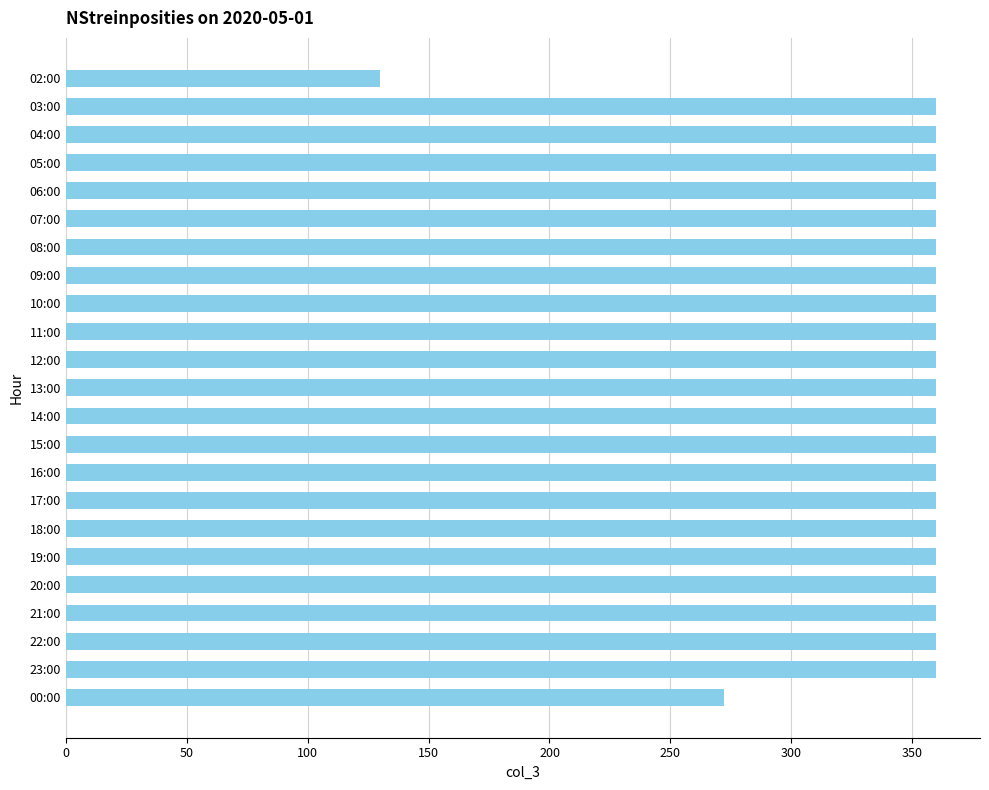

How many data points are less than 360?

2